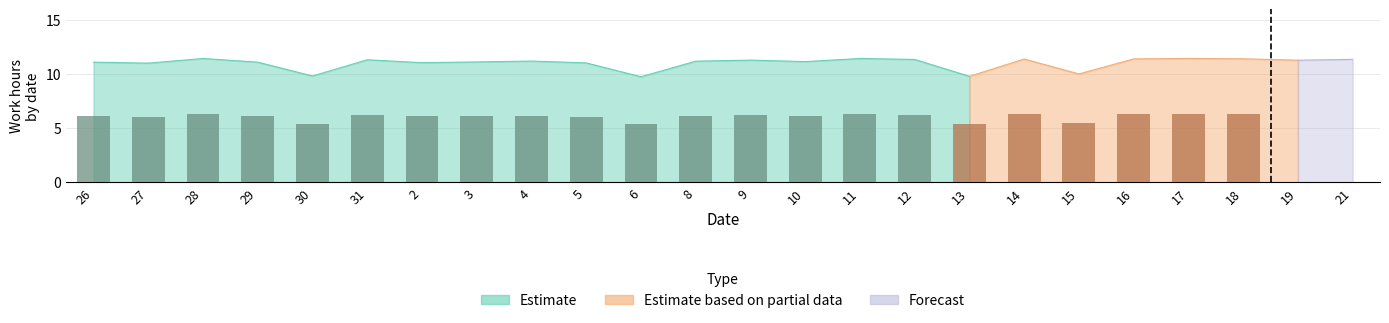

At how many categories does at least one series exceed 1?

24